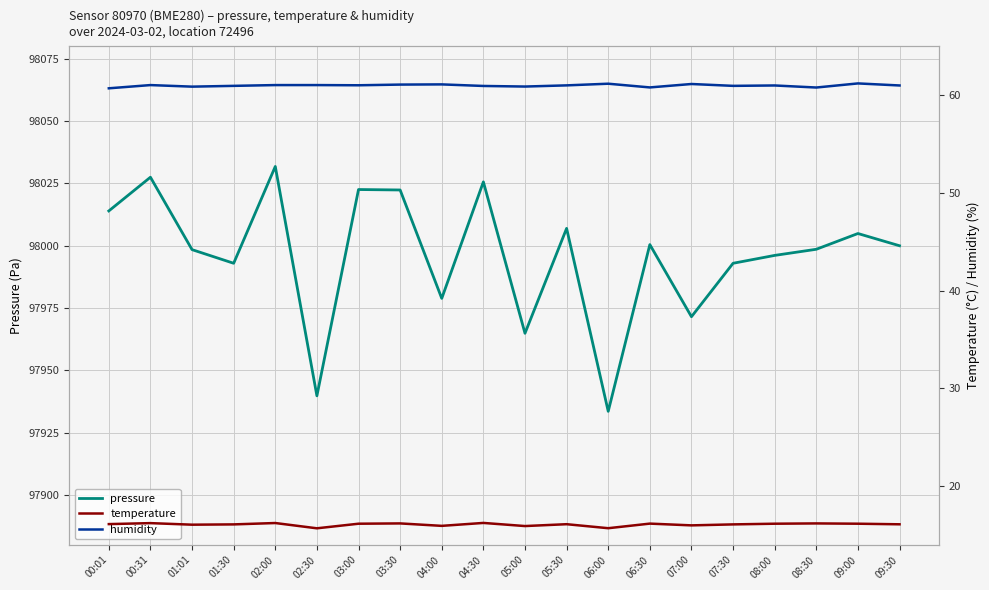

Where does the temperature series first go above 16?

00:01